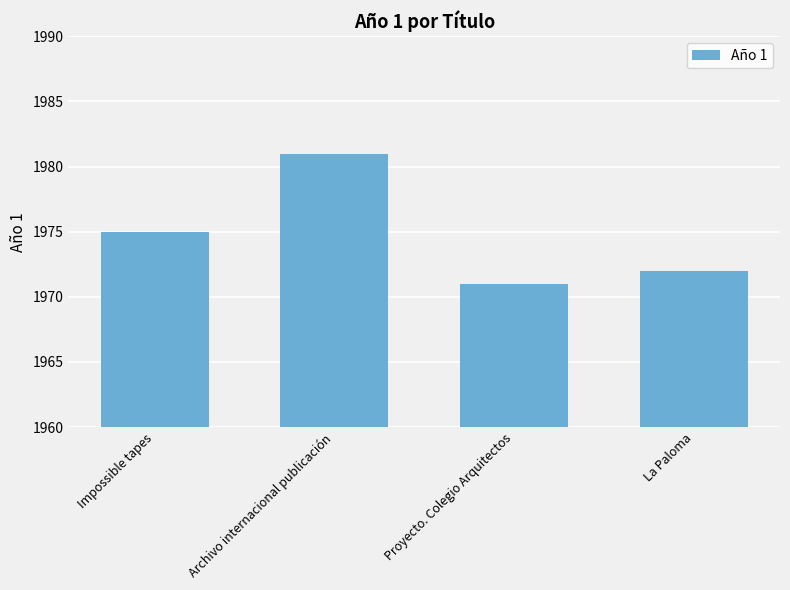

Between Archivo internacional publicación and La Paloma, which is larger?

Archivo internacional publicación